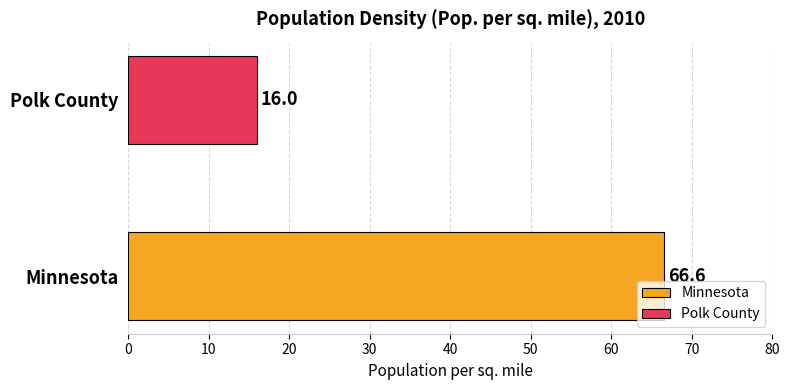

Rank the series by their maximum value, from highest to lowest.

Minnesota, Polk County